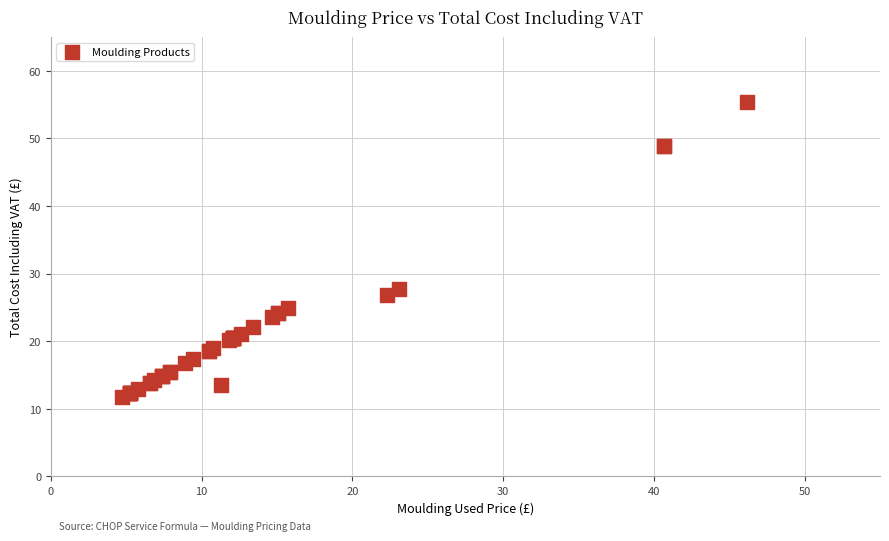

What Y value in the scatter plot is closest to 33?

27.7